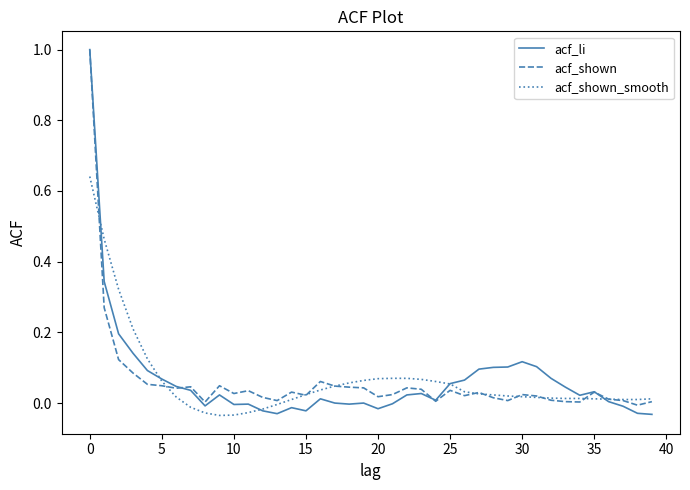

What is the maximum value for acf_li?

1.0